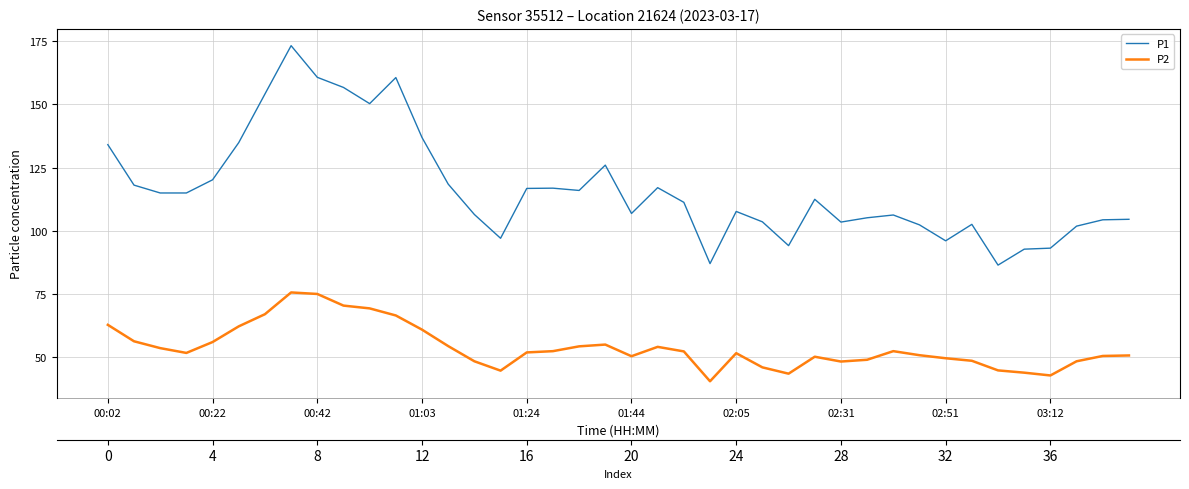

What is the sum of the P1 values at 15 and 00:02?

231.2